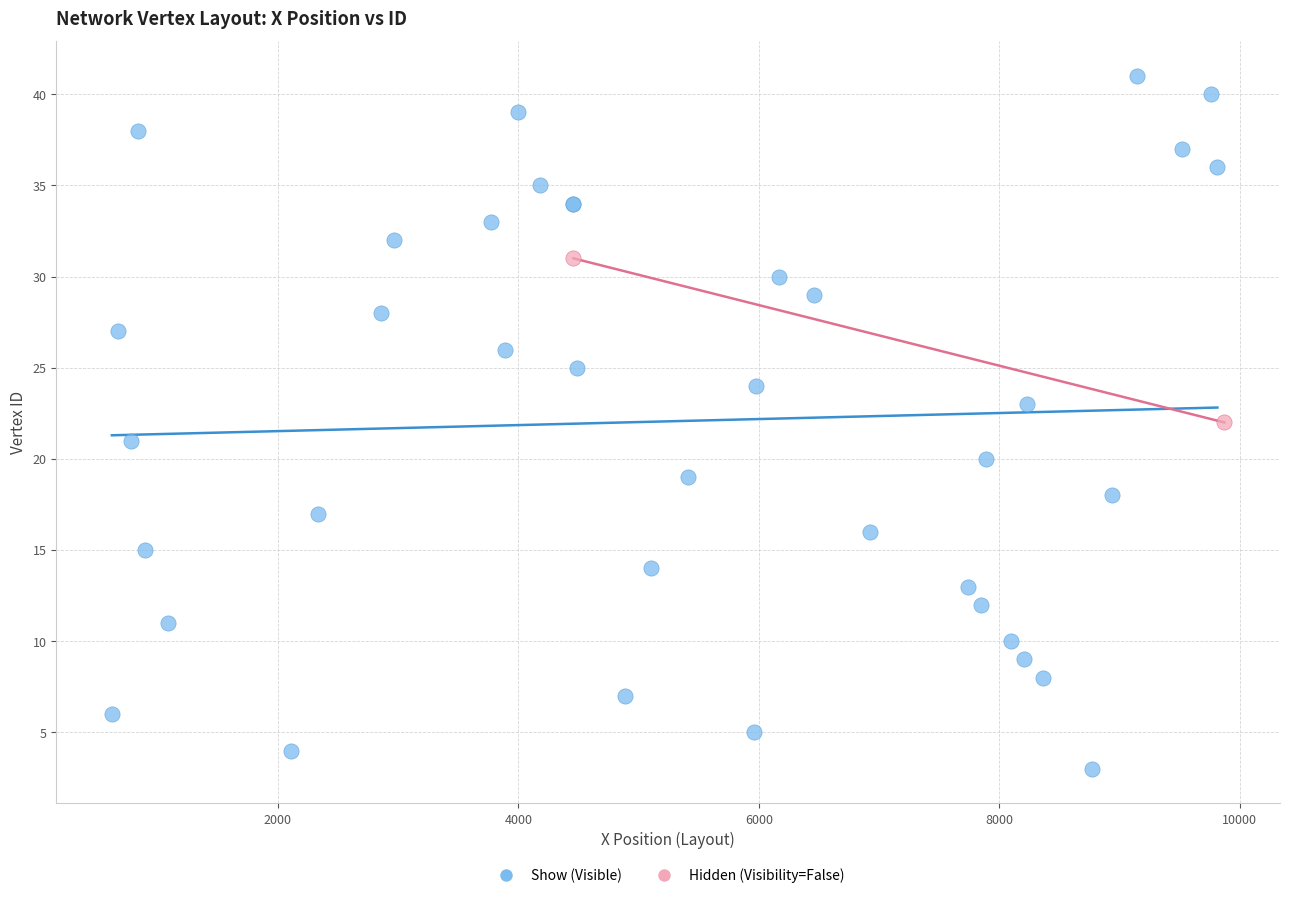

What are all the series names shown in the legend?

Show (Visible), Hidden (Visibility=False)